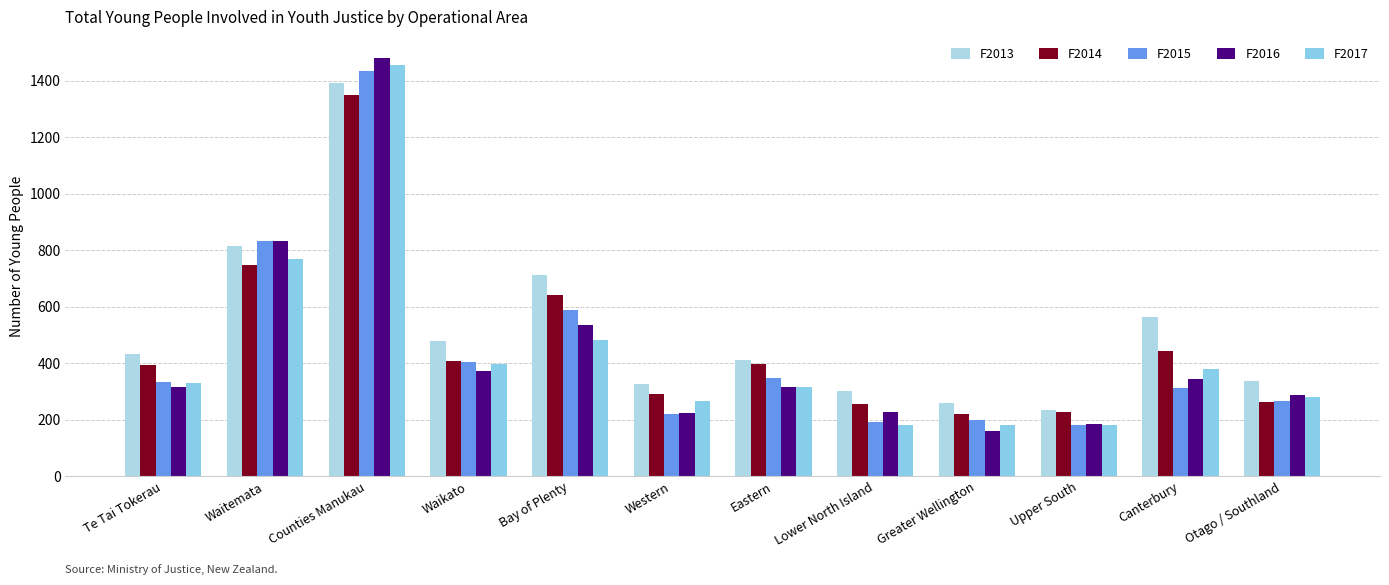

How many bars are there in each group?

5